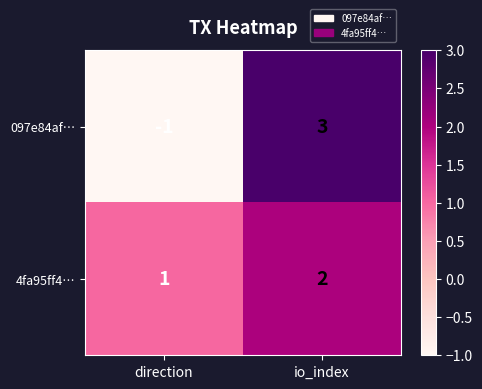

Which series has the largest range (max minus min)?

097e84af…